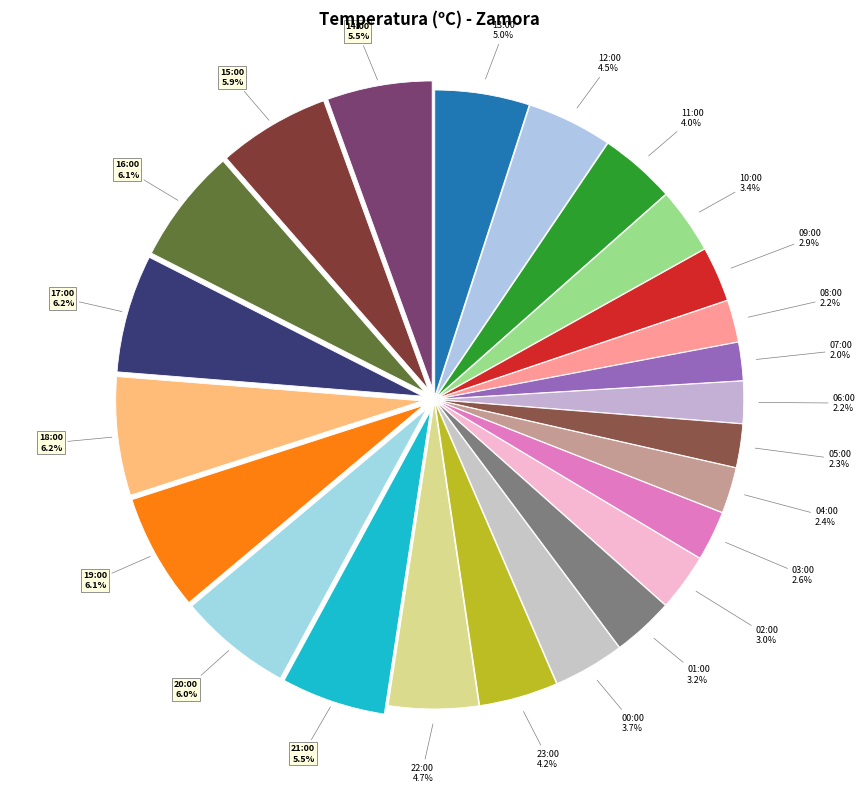

Is it true that 13:00 is 5% of the pie?

True